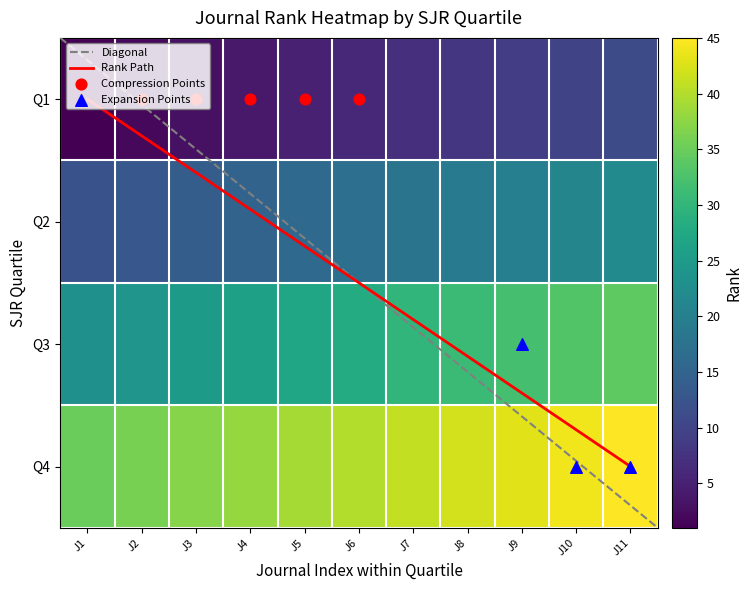

What is the difference between the second highest and second lowest values in the Q3 series?

9